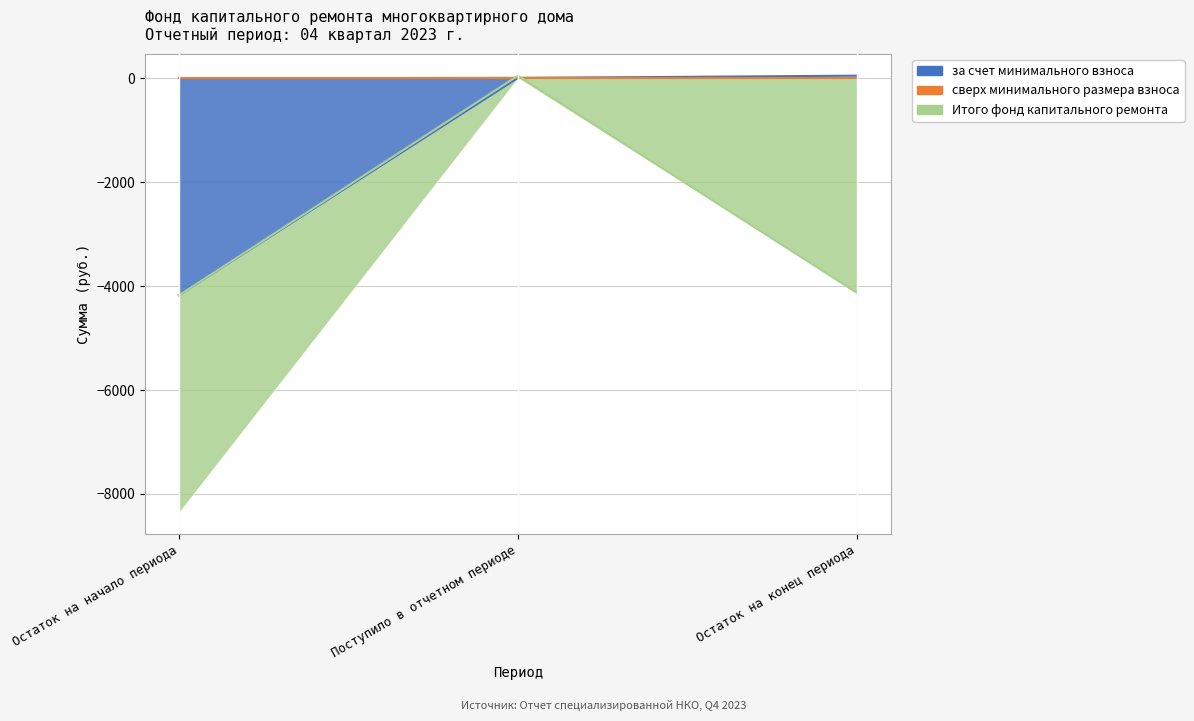

Rank the categories by value from lowest to highest.

Остаток на начало периода, Поступило в отчетном периоде, Остаток на конец периода